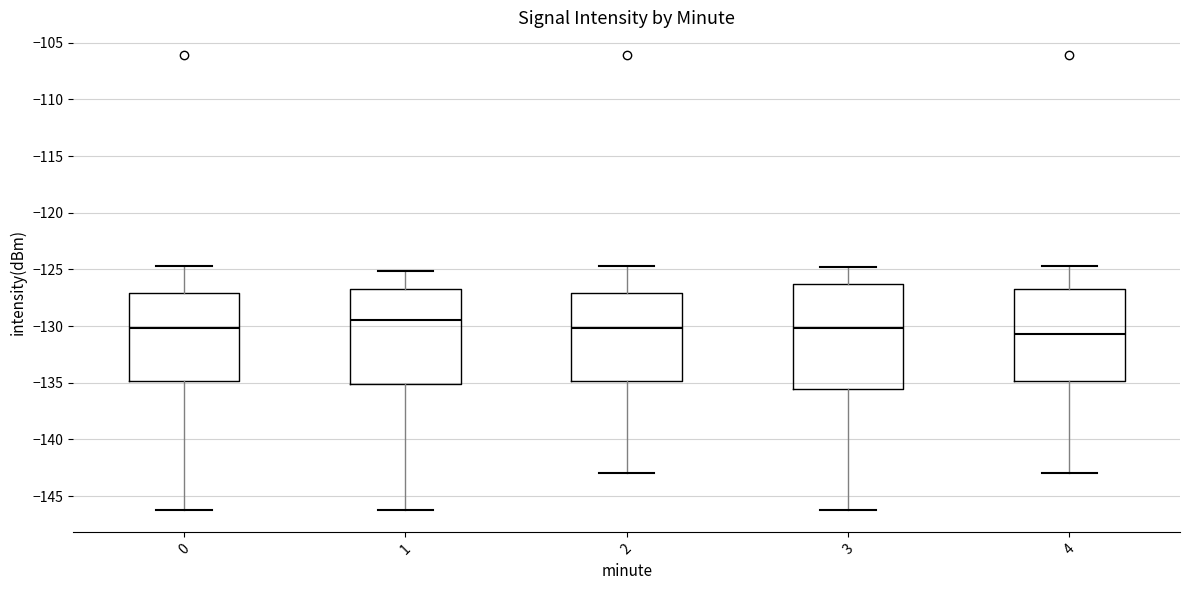

Reading left to right, transcribe this box plot: for each box, give where its median line is, the range the box spans, and where its two whiskers end, as read against the y-axis. The values are not printed on the chart, so give them approximately, as read against the axis.

0: median -130.0, box -135.0 to -127.0, whiskers -146.0 to -124.5
1: median -129.5, box -135.0 to -126.5, whiskers -146.0 to -125.0
2: median -130.0, box -135.0 to -127.0, whiskers -143.0 to -124.5
3: median -130.0, box -135.5 to -126.5, whiskers -146.0 to -125.0
4: median -130.5, box -135.0 to -126.5, whiskers -143.0 to -124.5